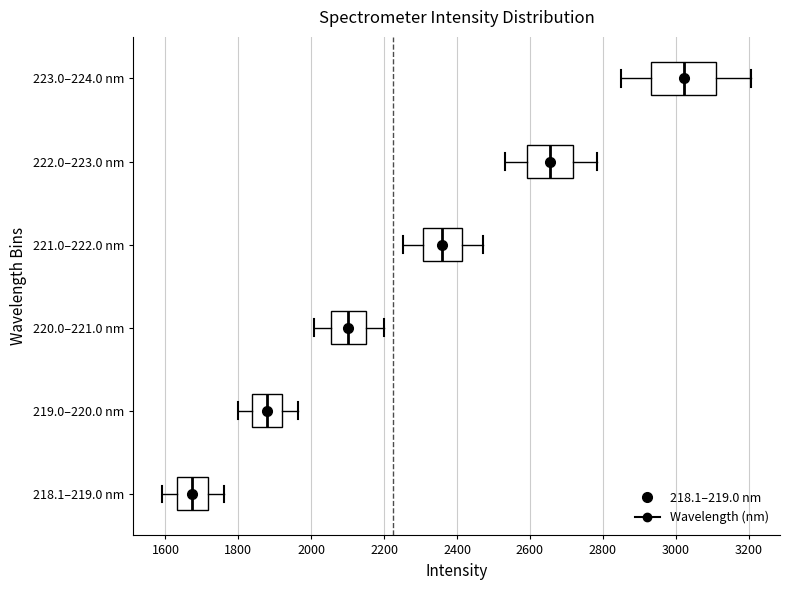

Reading bottom to top, transcribe this box plot: for each box, give where its median line is, the range the box spans, and where its two whiskers end, as read against the x-axis. The values are not printed on the chart, so give them approximately, as read against the axis.

218.1–219.0 nm: median 1680, box 1640 to 1720, whiskers 1600 to 1760
219.0–220.0 nm: median 1880, box 1840 to 1920, whiskers 1800 to 1960
220.0–221.0 nm: median 2100, box 2060 to 2160, whiskers 2000 to 2200
221.0–222.0 nm: median 2360, box 2300 to 2420, whiskers 2260 to 2480
222.0–223.0 nm: median 2660, box 2600 to 2720, whiskers 2540 to 2780
223.0–224.0 nm: median 3020, box 2940 to 3120, whiskers 2840 to 3200